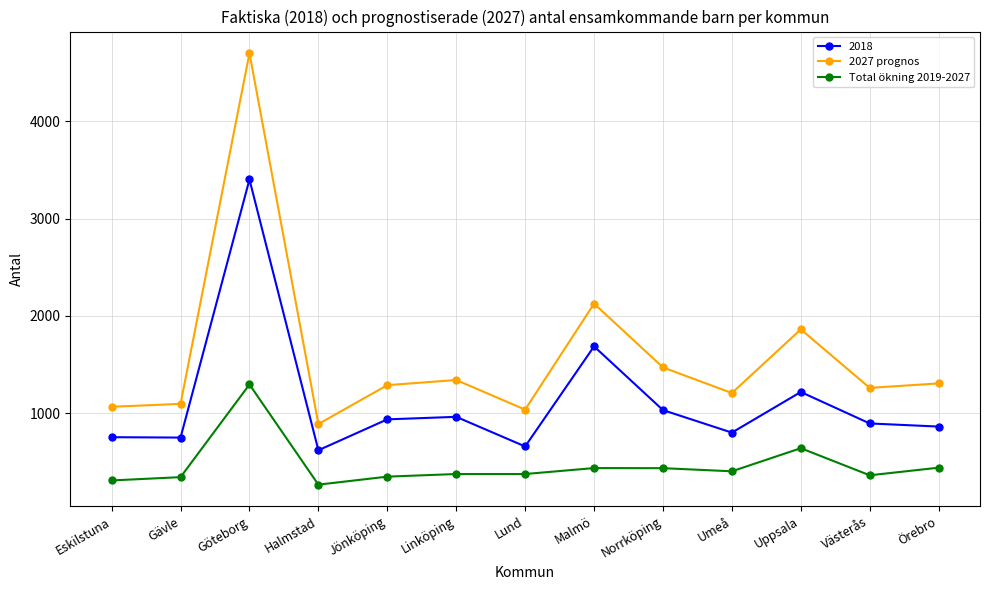

What position from the right is Västerås?

2